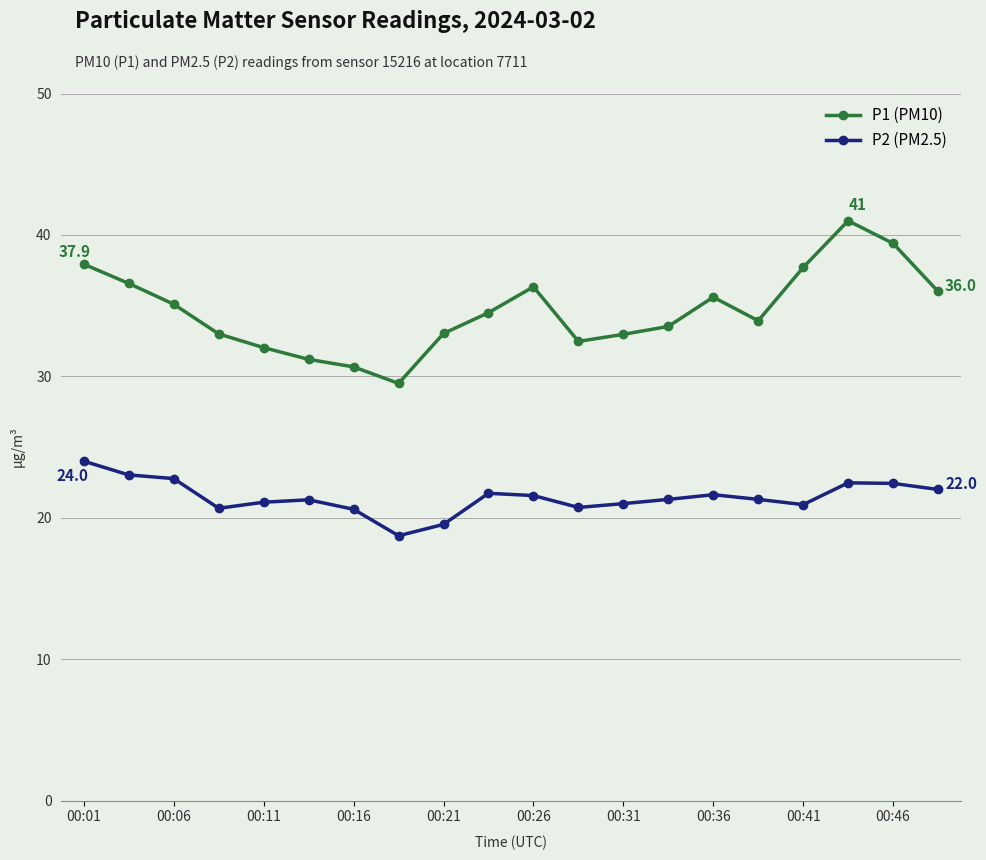

Is this an area chart (filled region under the line)?

No